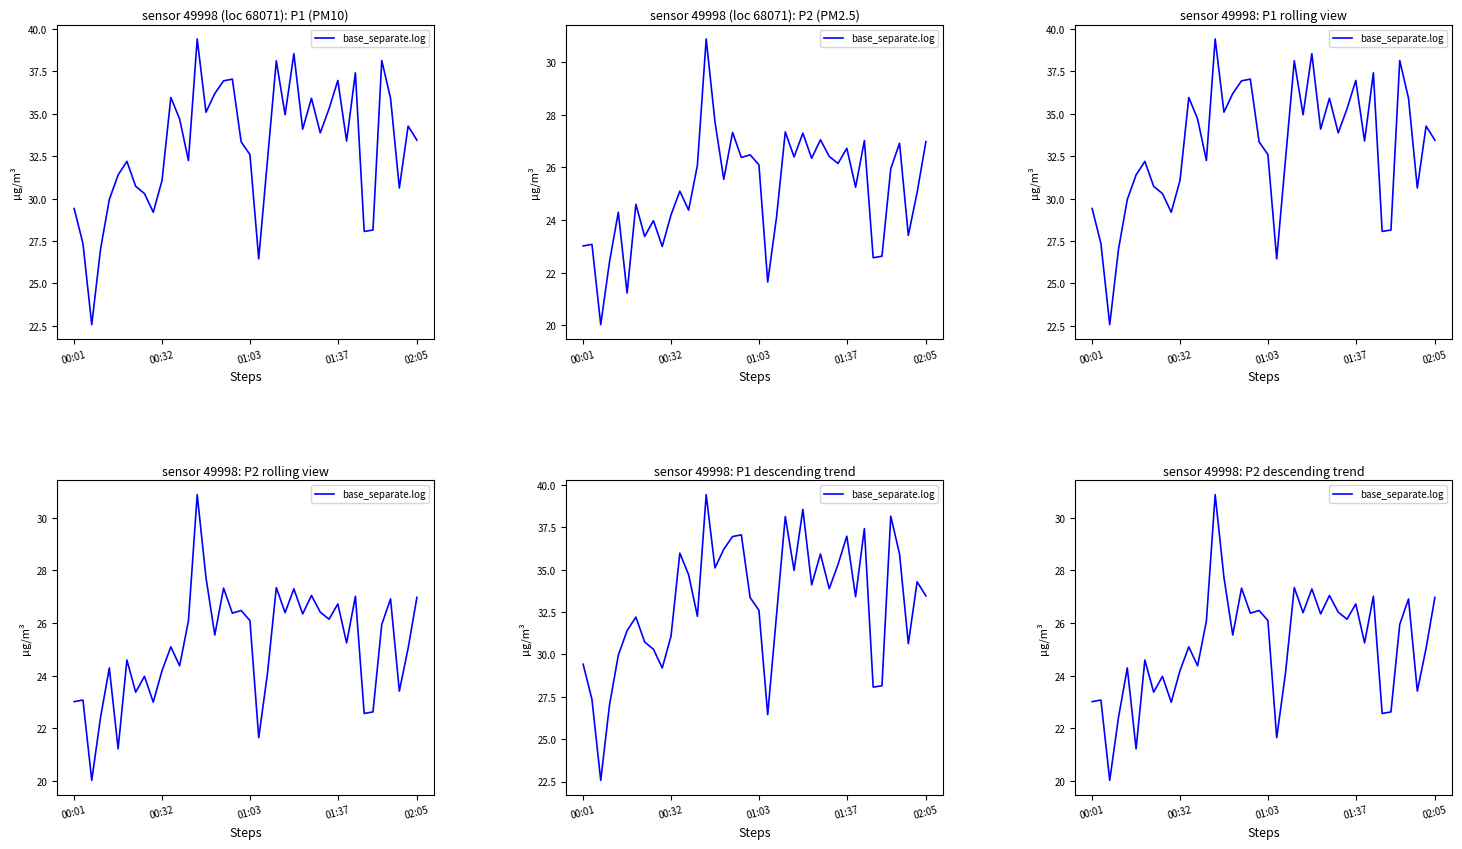

The value at 01:37 is 34.4. True or false?

False